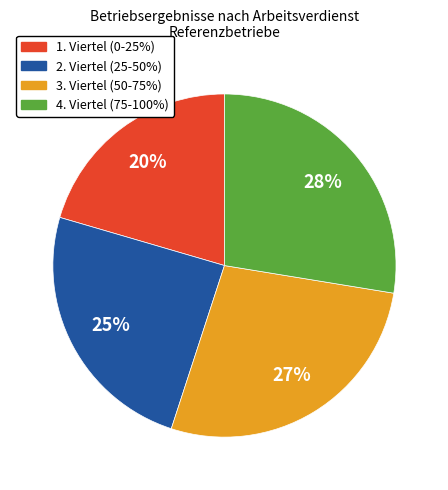

To the nearest percent, what is the average slice percentage?

25%